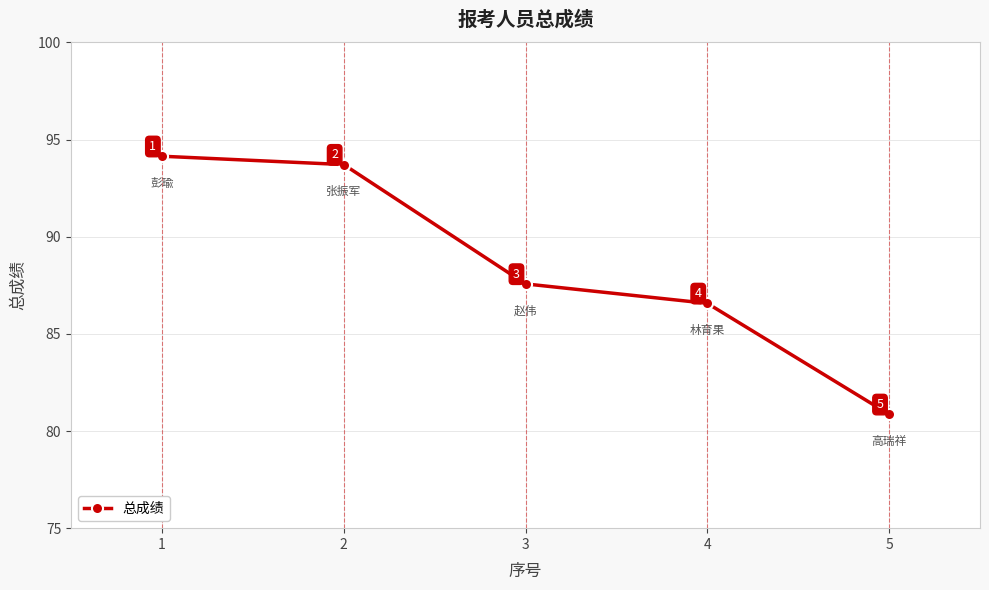

Which label corresponds to the largest value in the chart?

1